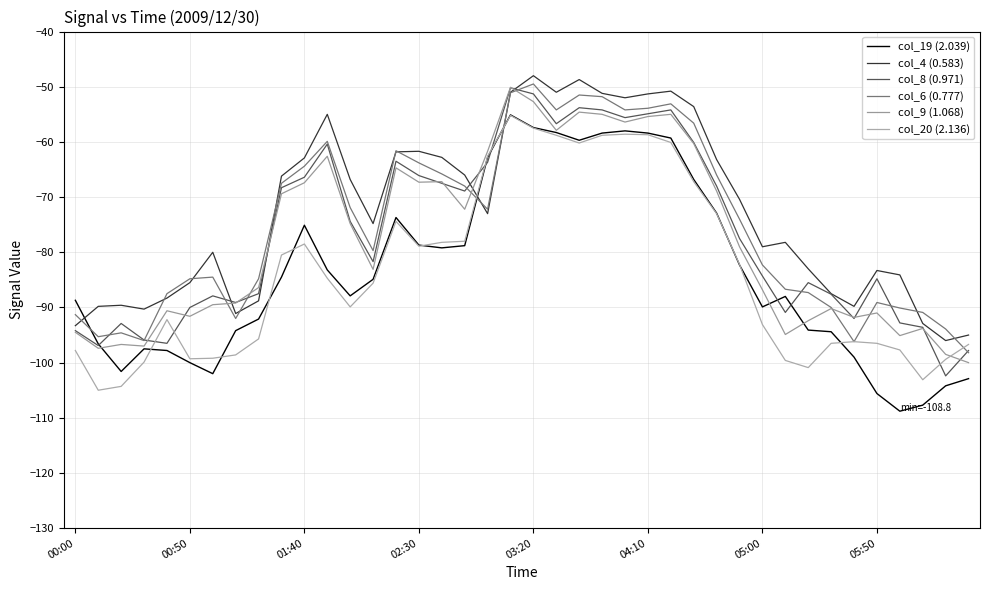

What is the highest value of the col_4 (0.583) series?

-48.0